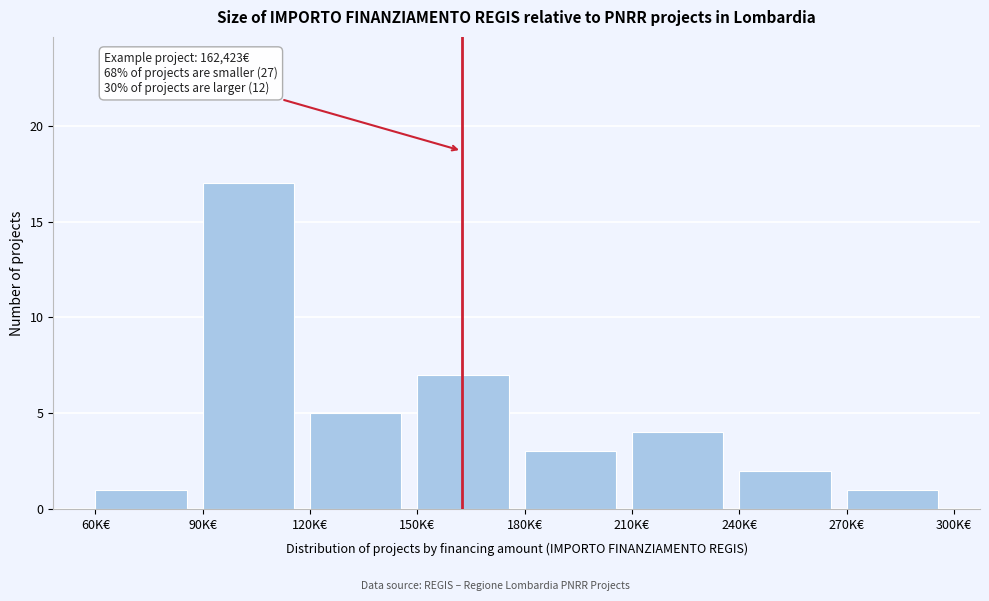

Reading left to right, transcribe all the data shown in this chart.

60K€=1	90K€=17	120K€=5	150K€=7	180K€=3	210K€=4	240K€=2	270K€=1